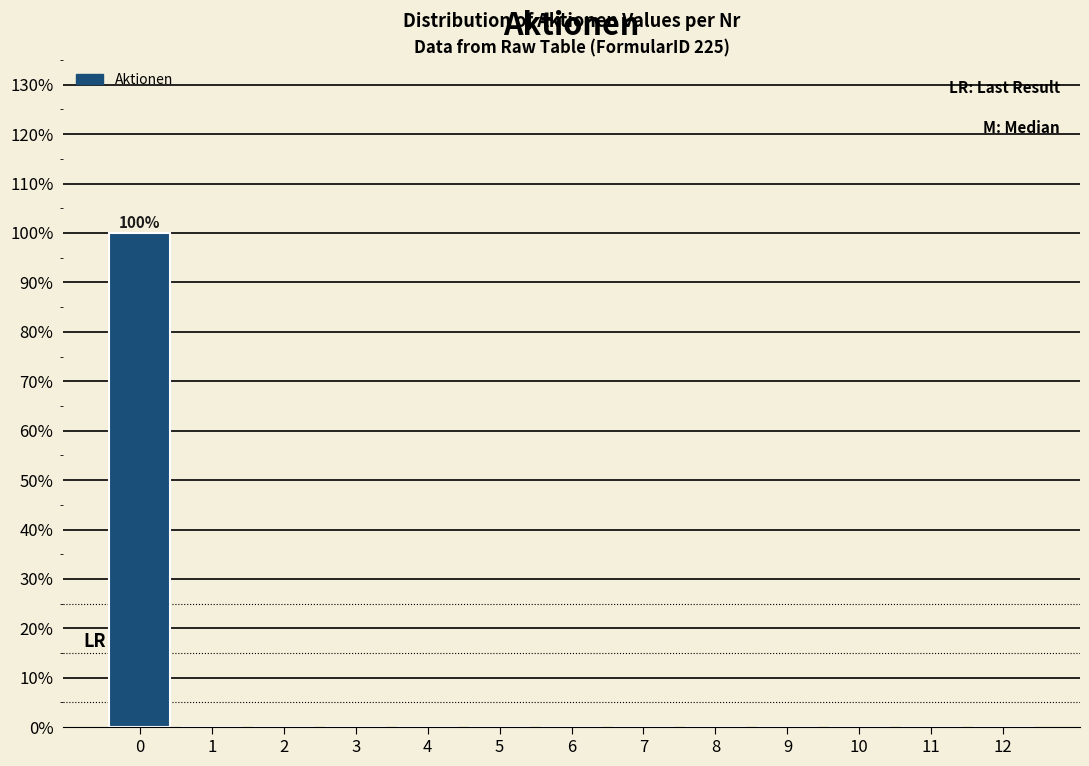

Reading right to left, what are all the values shown in this chart?

12=0	11=0	10=0	9=0	8=0	7=0	6=0	5=0	4=0	3=0	2=0	1=0	0=100